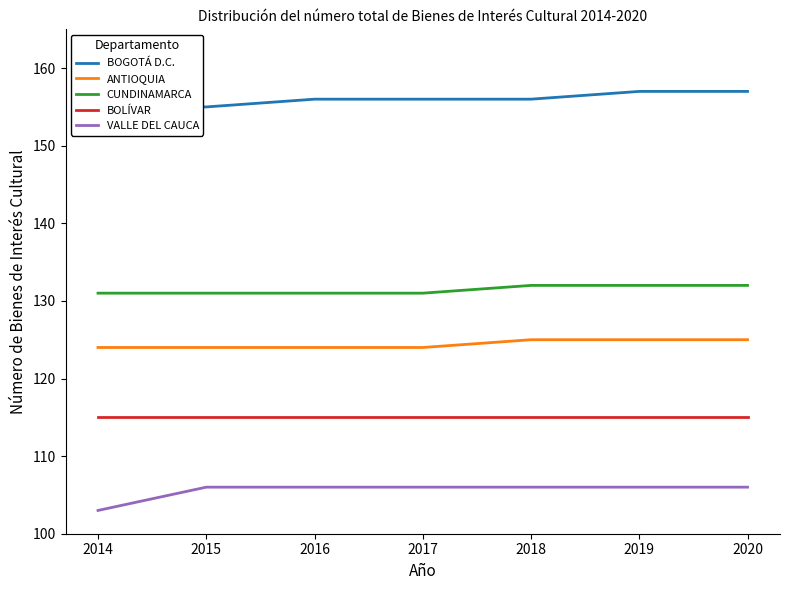

Reading left to right, transcribe all the data shown in this chart.

BOGOTÁ D.C.: 155	155	156	156	156	157	157
ANTIOQUIA: 124	124	124	124	125	125	125
CUNDINAMARCA: 131	131	131	131	132	132	132
BOLÍVAR: 115	115	115	115	115	115	115
VALLE DEL CAUCA: 103	106	106	106	106	106	106